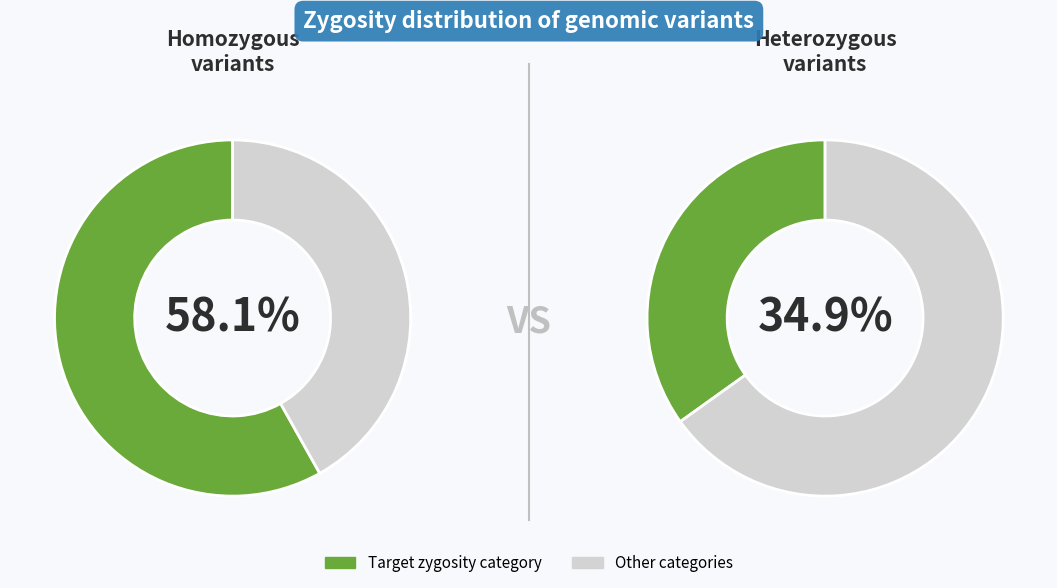

True or false: homozygous accounts for 51% of the total.

False